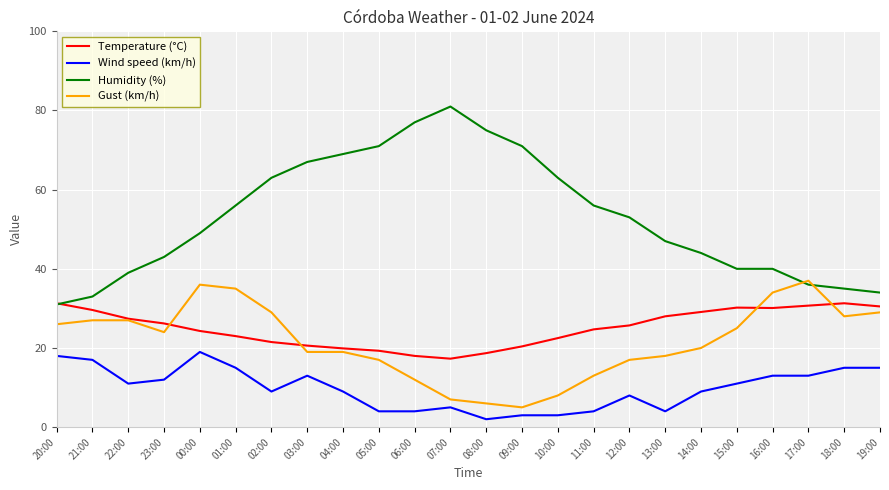

Which series has the widest spread of values?

Humidity (%)